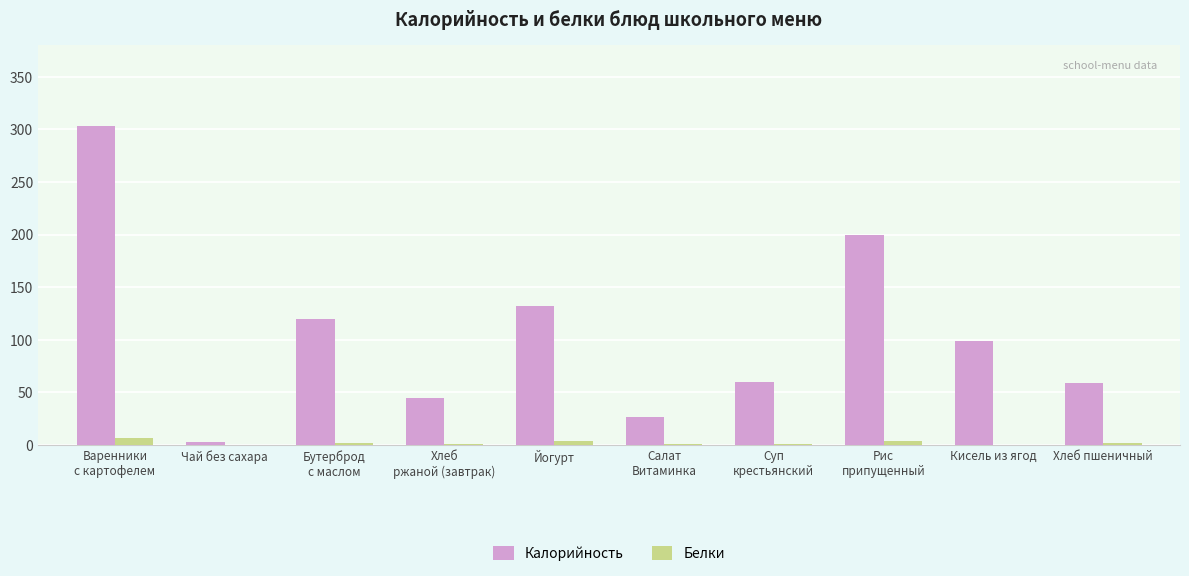

What are all the series names shown in the legend?

Калорийность, Белки